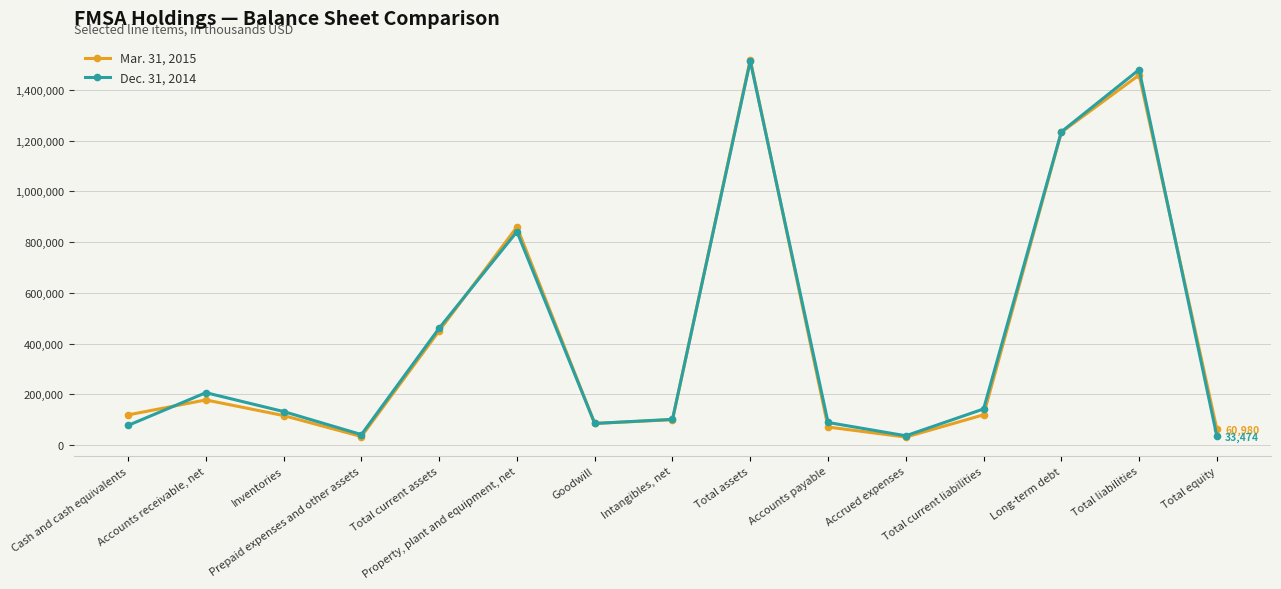

Rank the series by their maximum value, from highest to lowest.

Mar. 31, 2015, Dec. 31, 2014